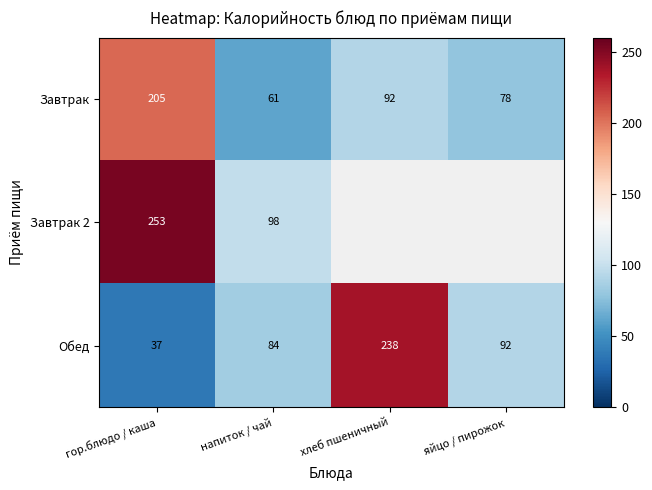

Count the number of data series in this chart.

3